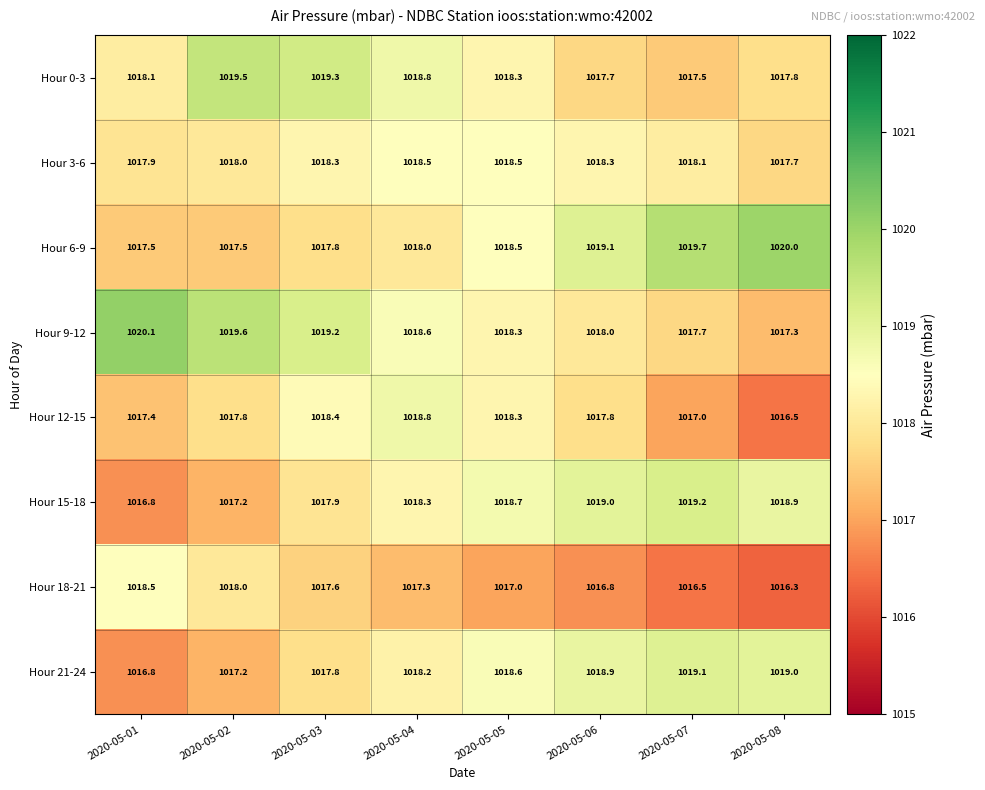

What is the minimum value shown in the chart?

1016.3